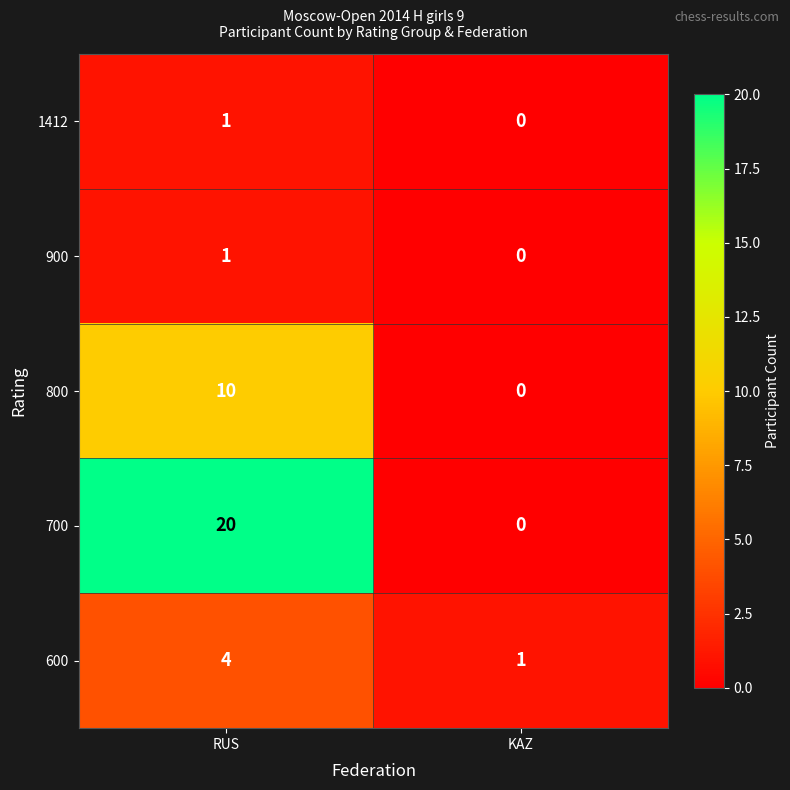

Reading left to right, extract all data points from this chart.

1412: RUS=1	KAZ=0
900: RUS=1	KAZ=0
800: RUS=10	KAZ=0
700: RUS=20	KAZ=0
600: RUS=4	KAZ=1